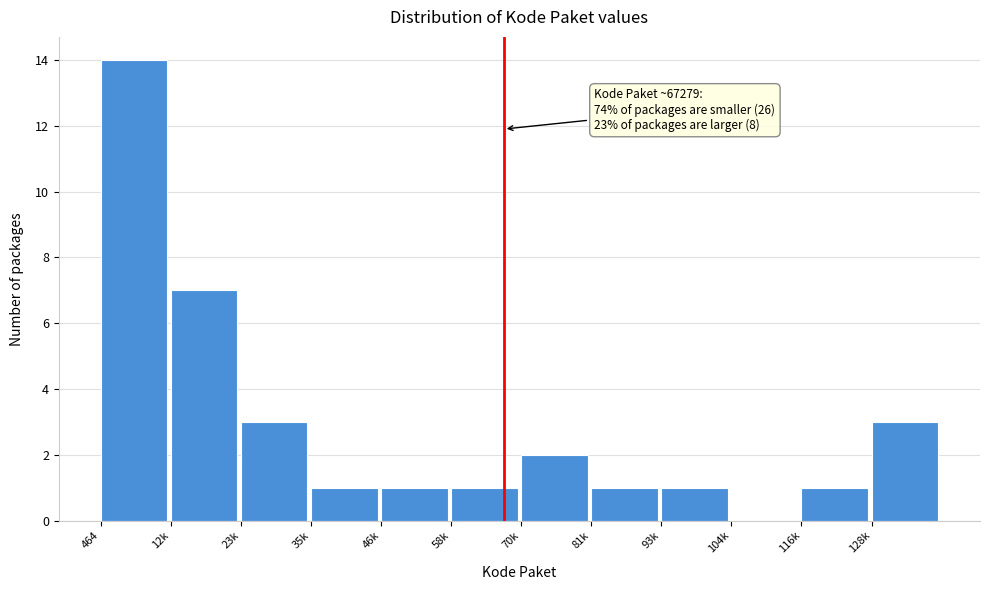

Reading left to right, extract all data points from this chart.

464=14	12k=7	23k=3	35k=1	46k=1	58k=1	70k=2	81k=1	93k=1	104k=0	116k=1	128k=3